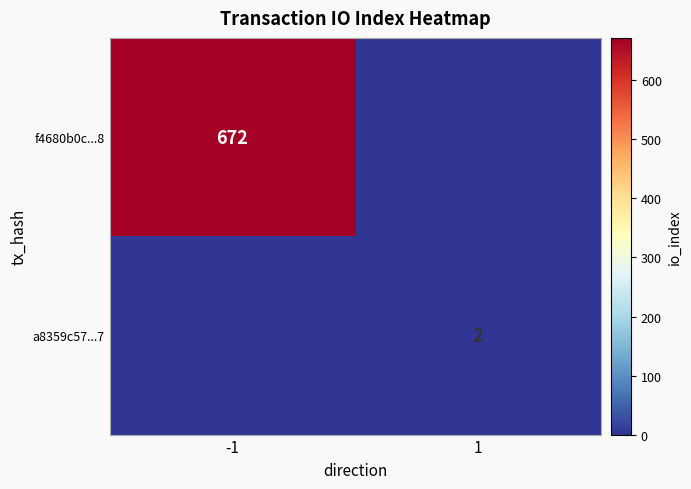

Between -1 and 1, which is larger?

-1